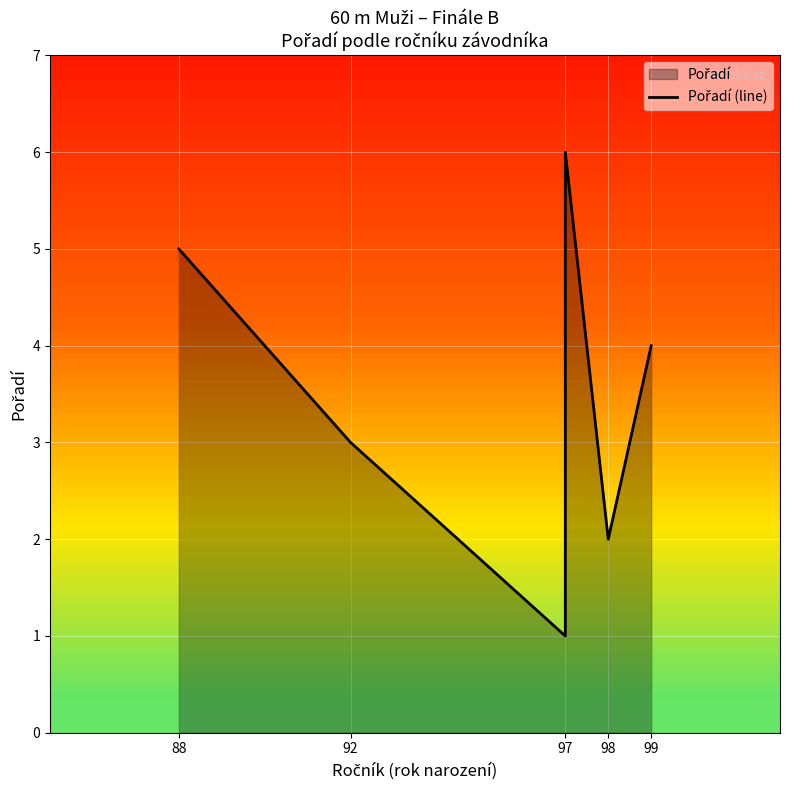

Count the values in the range 2 to 5.

4